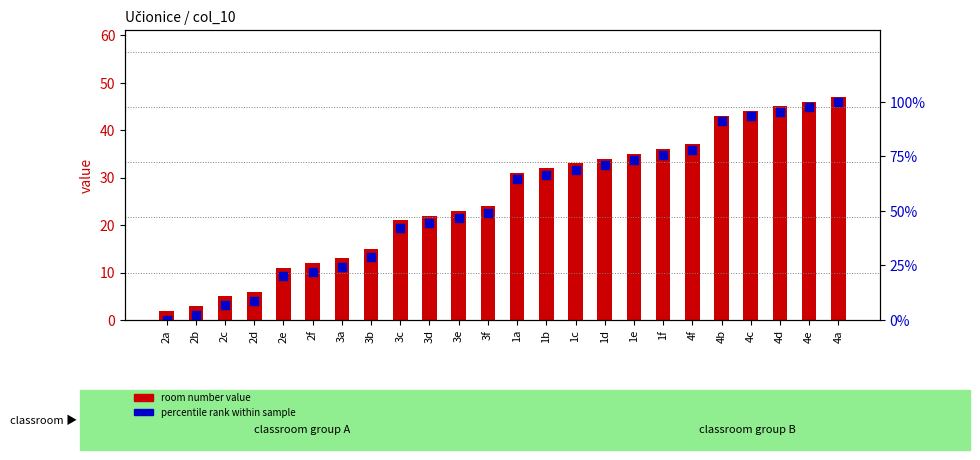

What are all the series names shown in the legend?

room number value, percentile rank within sample